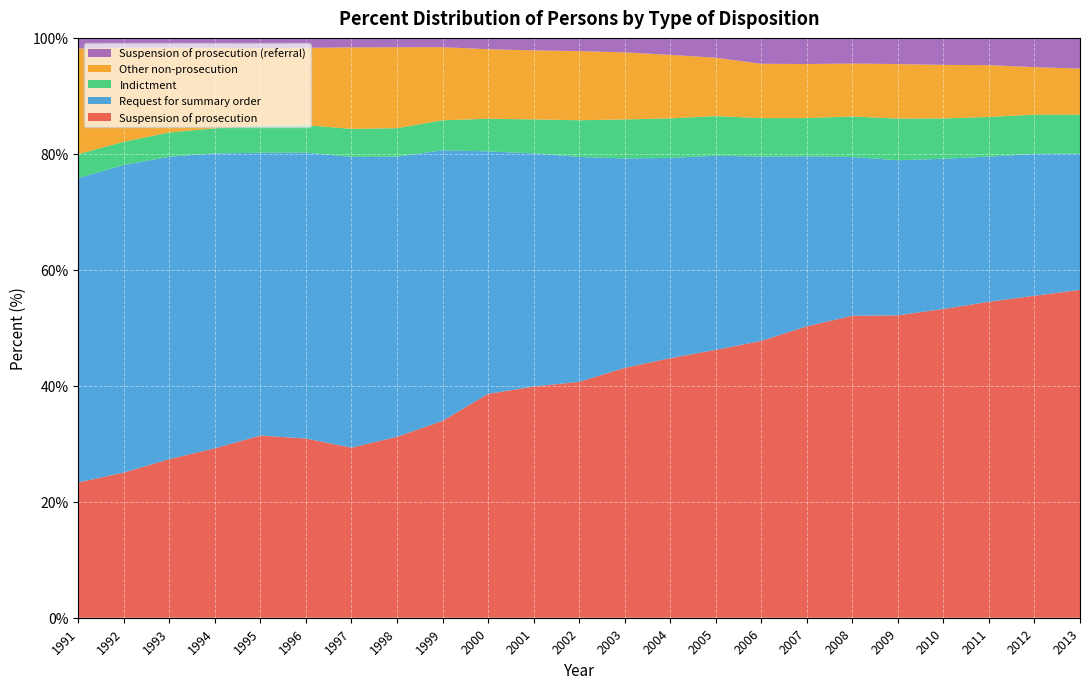

Reading left to right, list all the values displayed in this chart.

Suspension of prosecution: 23.3	25.0	27.4	29.2	31.4	30.9	29.3	31.2	34.0	38.6	39.9	40.7	43.1	44.8	46.2	47.7	50.3	52.1	52.1	53.3	54.5	55.5	56.5
Request for summary order: 52.5	53.0	52.2	50.9	48.8	49.3	50.1	48.3	46.7	41.8	40.2	38.8	36.1	34.5	33.5	31.8	29.3	27.4	26.8	25.9	25.0	24.5	23.5
Indictment: 4.1	4.0	4.2	4.3	4.7	4.7	4.8	4.9	5.2	5.6	5.9	6.3	6.7	6.8	6.8	6.6	6.6	7.0	7.2	6.9	6.8	6.8	6.7
Other non-prosecution: 18.2	16.2	14.6	13.9	13.4	13.3	14.1	14.0	12.6	12.0	11.9	11.9	11.6	10.9	10.1	9.4	9.3	9.1	9.4	9.2	8.9	8.2	7.9
Suspension of prosecution (referral): 1.8	1.7	1.7	1.7	1.8	1.7	1.6	1.6	1.6	2.0	2.2	2.3	2.5	2.9	3.4	4.5	4.5	4.4	4.5	4.7	4.7	5.0	5.3